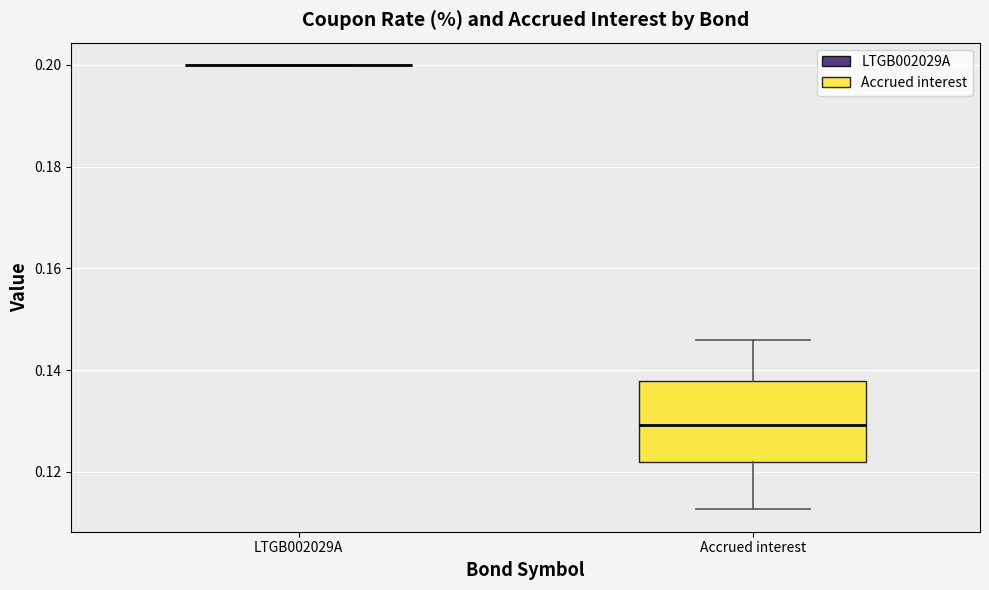

Comparing the boxes themselves (not the whiskers), which one is the tallest?

Accrued interest